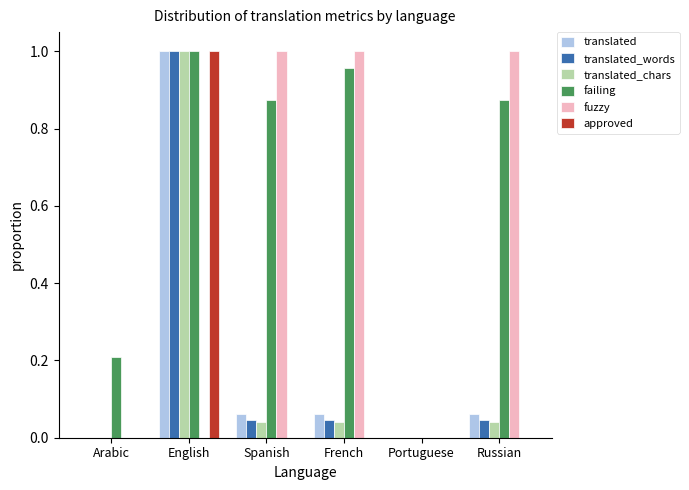

The translated_words series shows 0.0 at Russian. True or false?

True